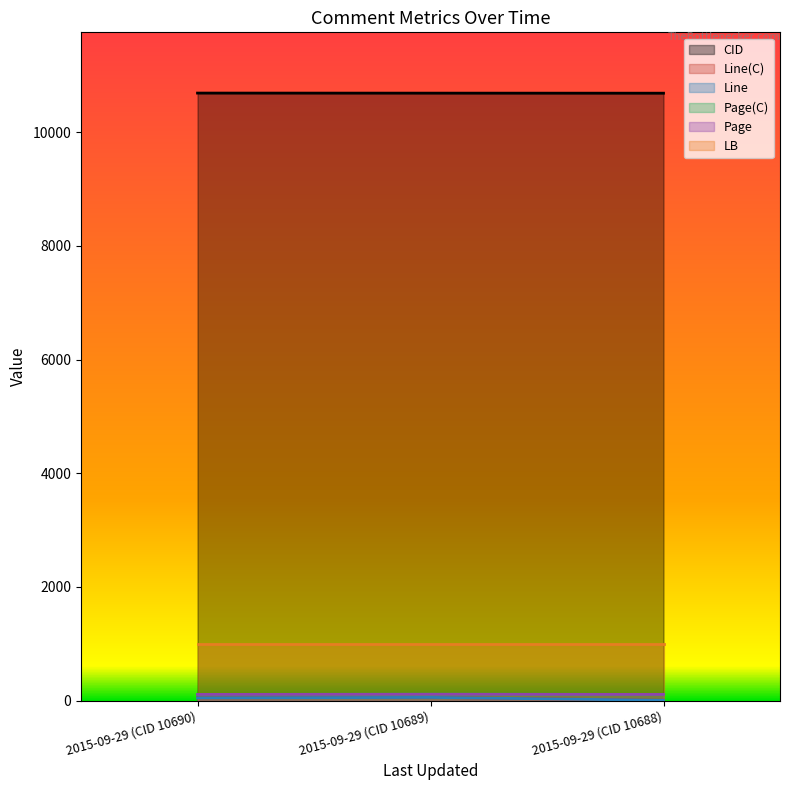

How many values in the CID series exceed 10689?

1